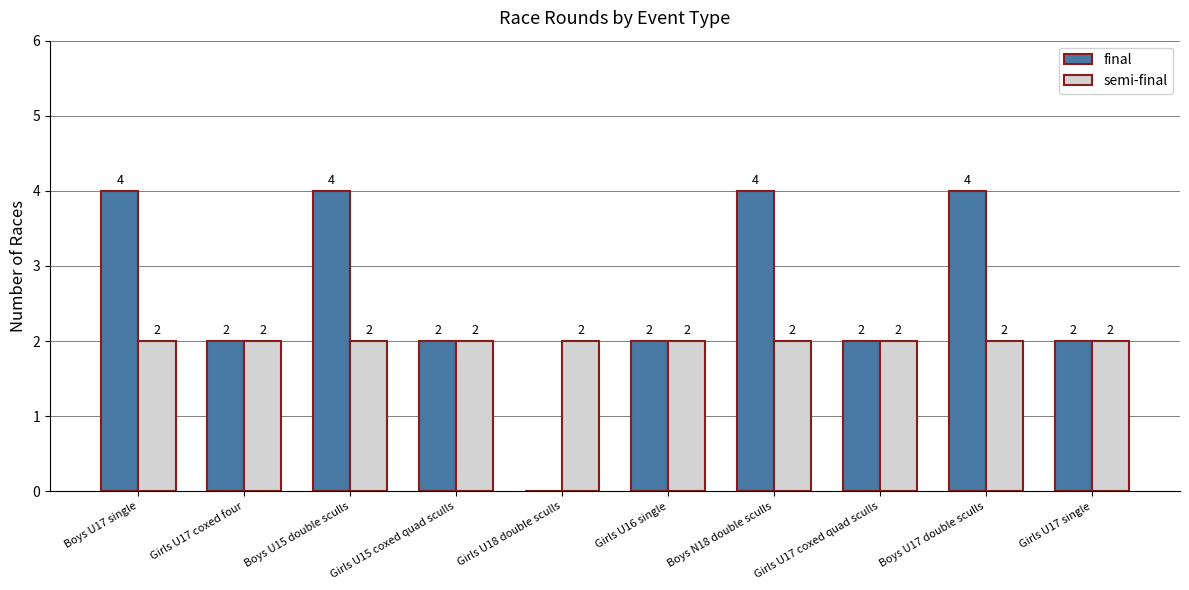

Reading left to right, list all the values displayed in this chart.

final: Boys U17 single=4	Girls U17 coxed four=2	Boys U15 double sculls=4	Girls U15 coxed quad sculls=2	Girls U18 double sculls=0	Girls U16 single=2	Boys N18 double sculls=4	Girls U17 coxed quad sculls=2	Boys U17 double sculls=4	Girls U17 single=2
semi-final: Boys U17 single=2	Girls U17 coxed four=2	Boys U15 double sculls=2	Girls U15 coxed quad sculls=2	Girls U18 double sculls=2	Girls U16 single=2	Boys N18 double sculls=2	Girls U17 coxed quad sculls=2	Boys U17 double sculls=2	Girls U17 single=2